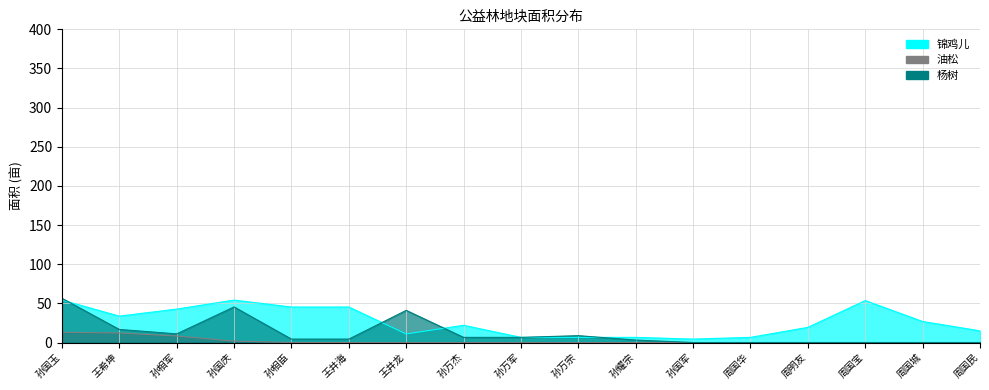

How many interior local peaks does the 杨树 series have?

3